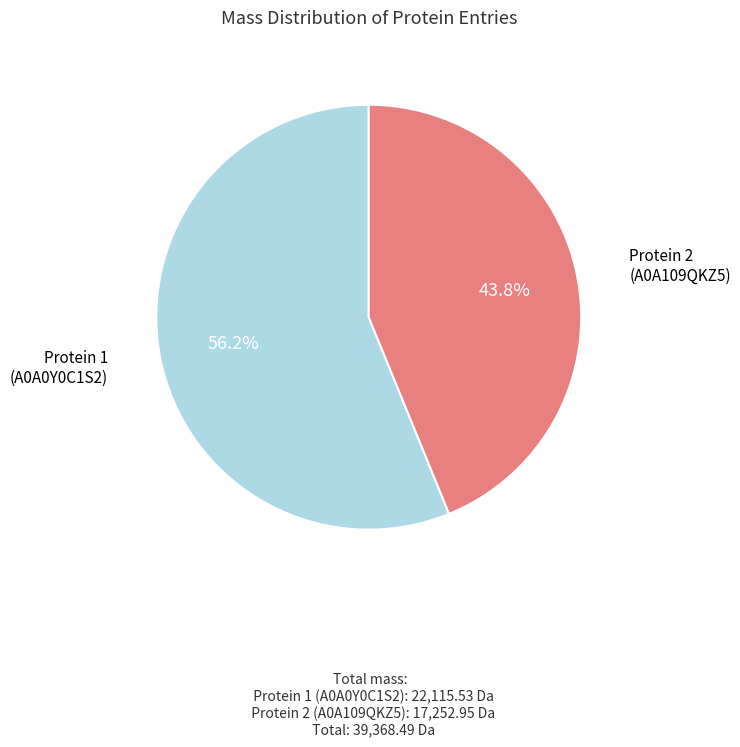

Is there any slice that represents more than half of the pie?

Yes